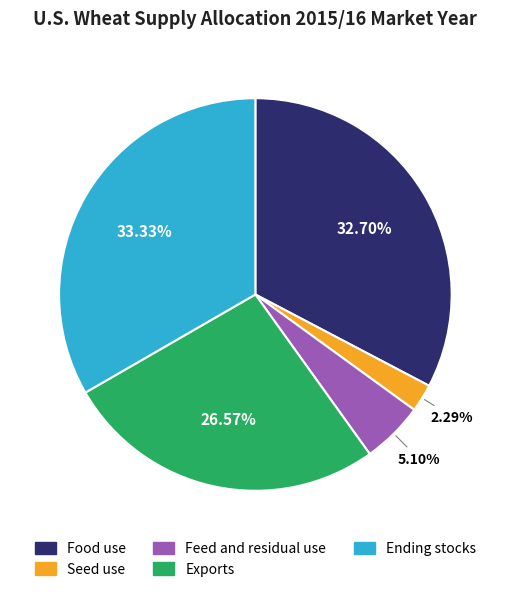

What is the smallest slice in the pie chart?

Seed use